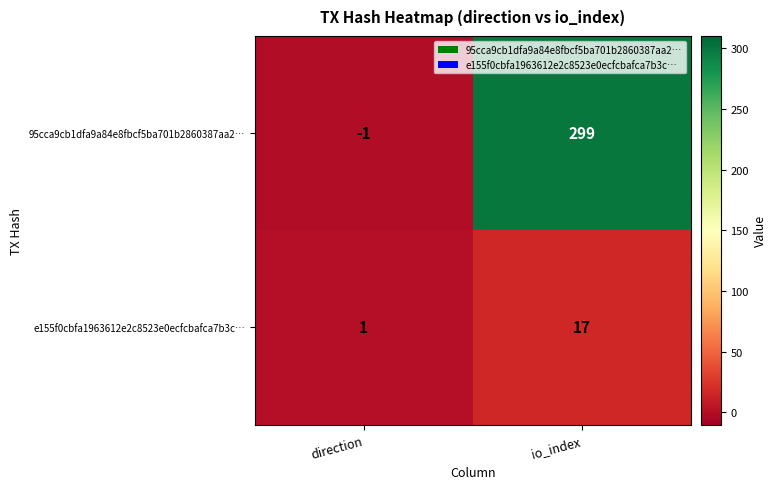

At which label does e155f0cbfa1963612e2c8523e0ecfcbafca7b3c… reach its minimum?

direction